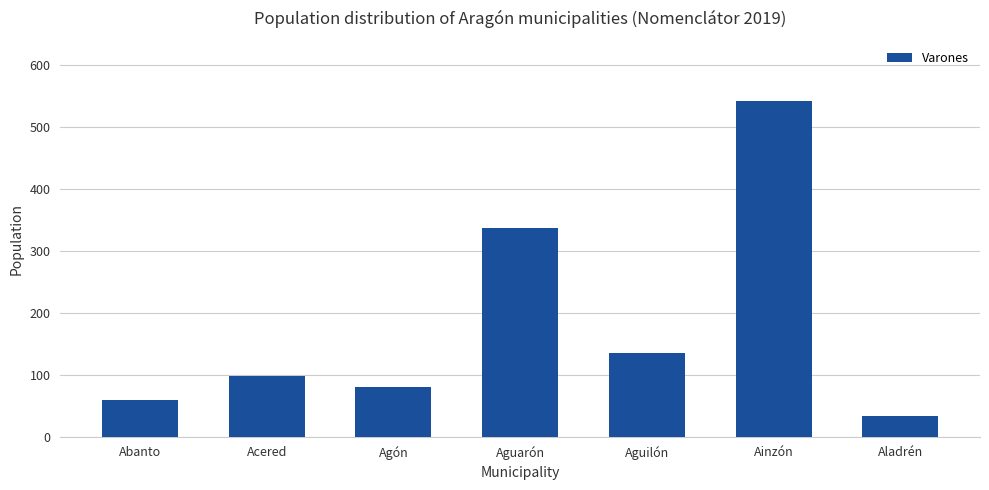

List the labels in order of value, smallest first.

Aladrén, Abanto, Agón, Acered, Aguilón, Aguarón, Ainzón